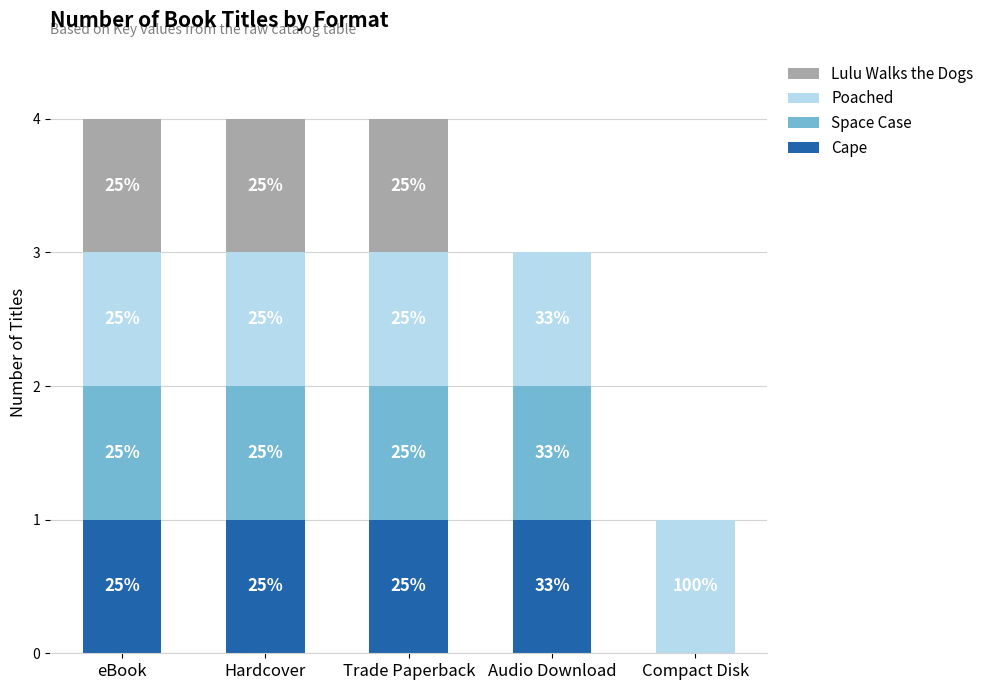

Are the bars grouped side by side (vs. stacked)?

No